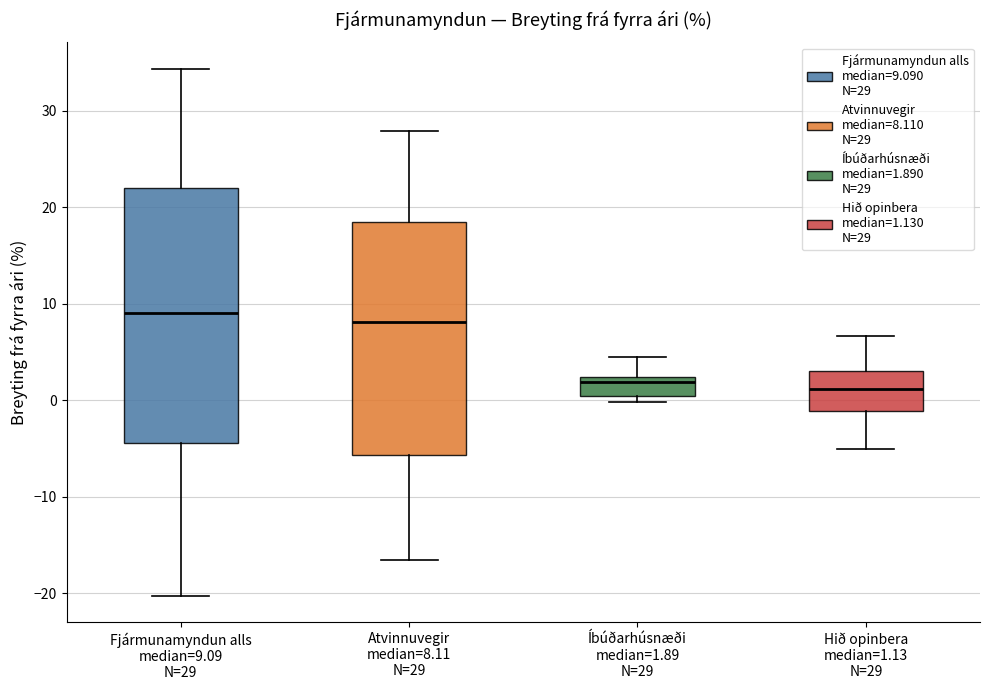

Where does the median line of the box for Fjármunamyndun alls median=9.09 N=29 sit on the y-axis? The values are not printed on the chart, so give them approximately, as read against the axis.

9